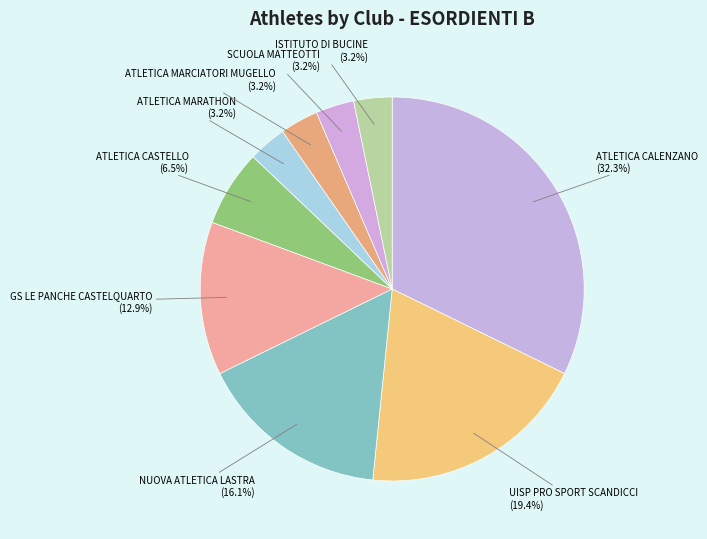

Which slice is the largest?

ATLETICA CALENZANO